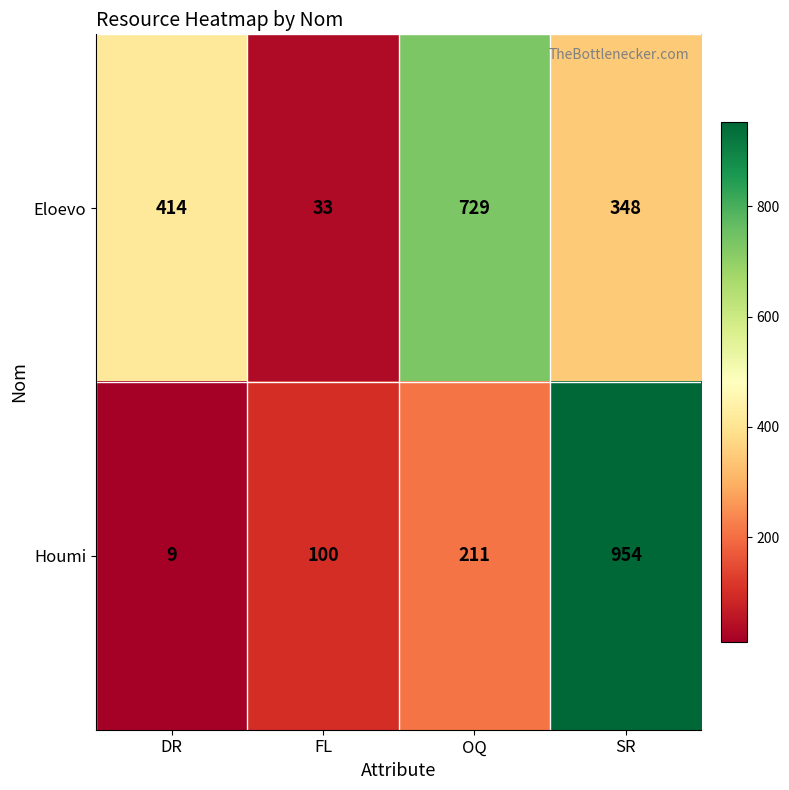

Rank the series by their maximum value, from highest to lowest.

Houmi, Eloevo